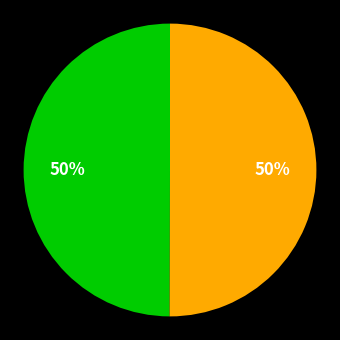

To the nearest percent, what is the average slice percentage?

50%